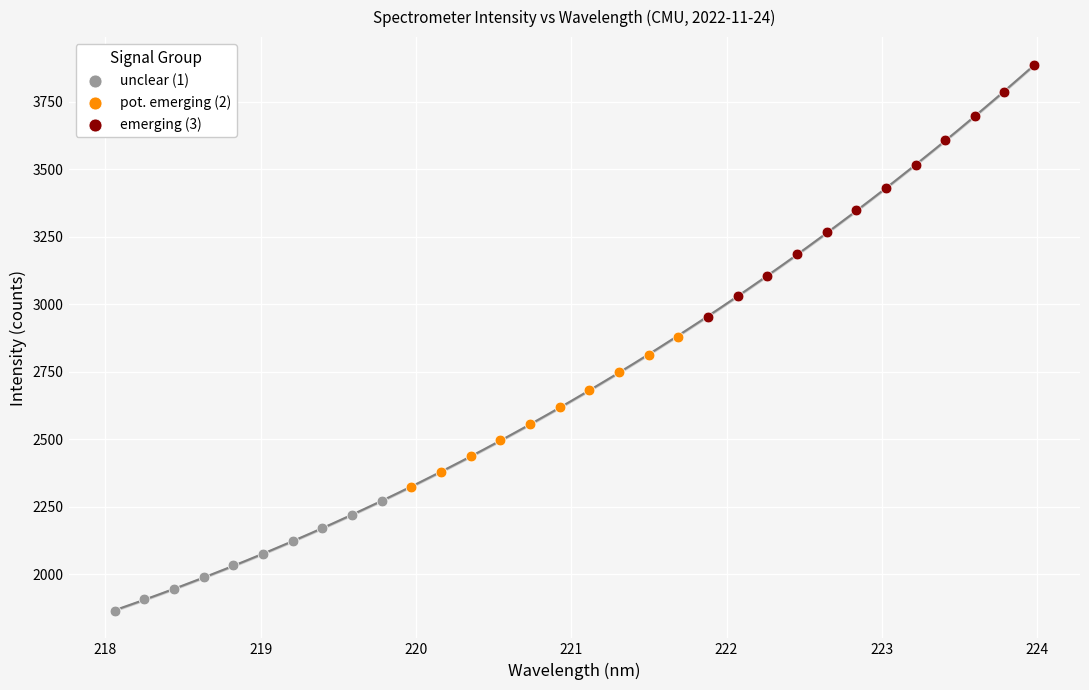

What are all the series names shown in the legend?

unclear (1), pot. emerging (2), emerging (3)